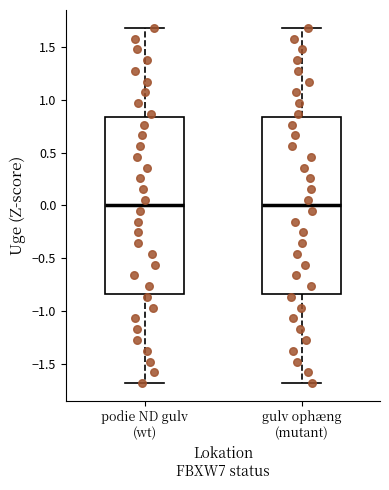

Reading left to right, read every box against the y-axis: the position of its median line, the range the box covers, and the ends of its whiskers. The values are not printed on the chart, so give them approximately, as read against the axis.

podie ND gulv (wt): median 0.00, box -0.85 to 0.85, whiskers -1.70 to 1.70
gulv ophæng (mutant): median 0.00, box -0.85 to 0.85, whiskers -1.70 to 1.70